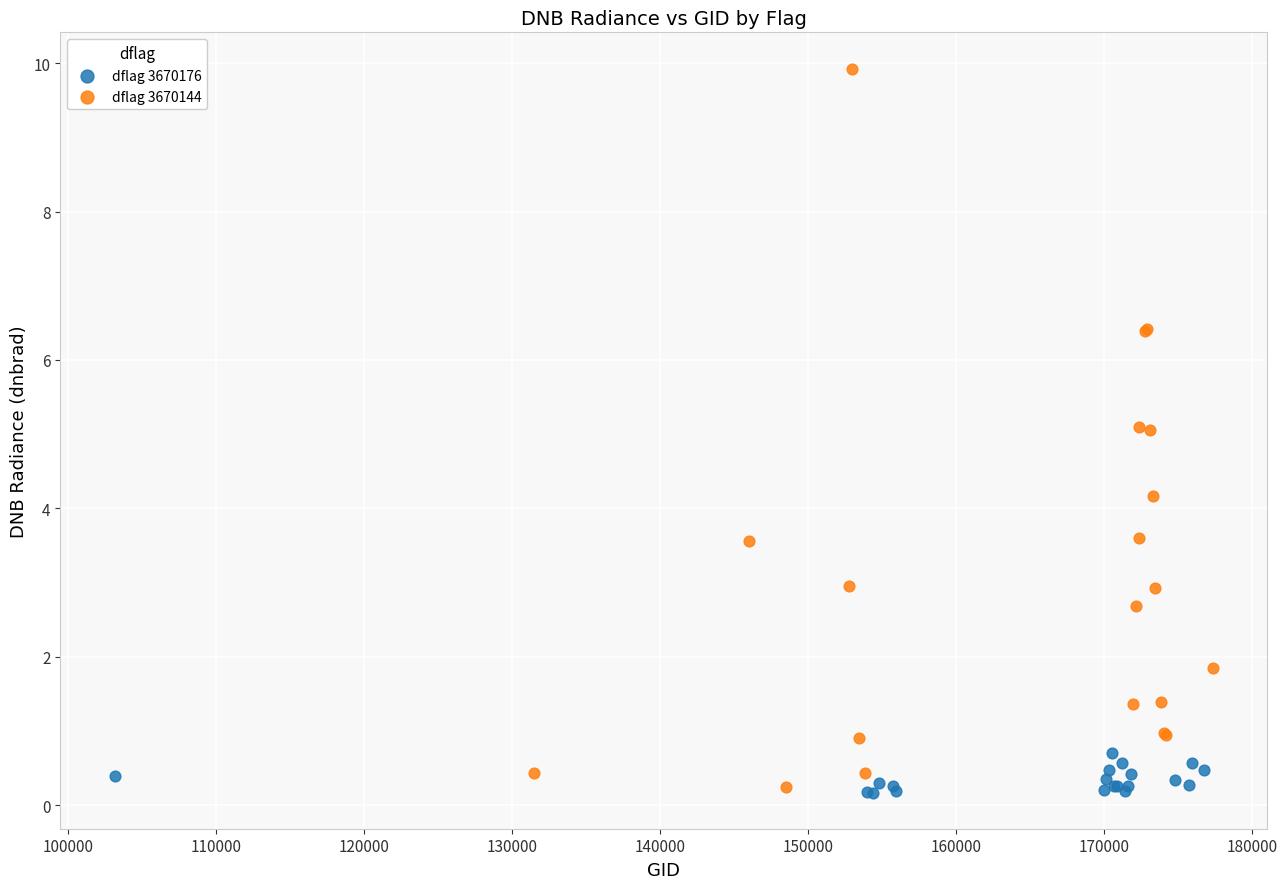

Which series contains the highest Y value?

dflag 3670144